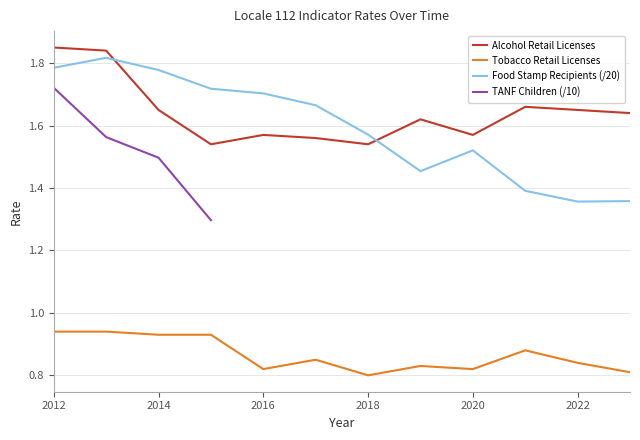

True or false: Tobacco Retail Licenses and Alcohol Retail Licenses cross at least once.

False